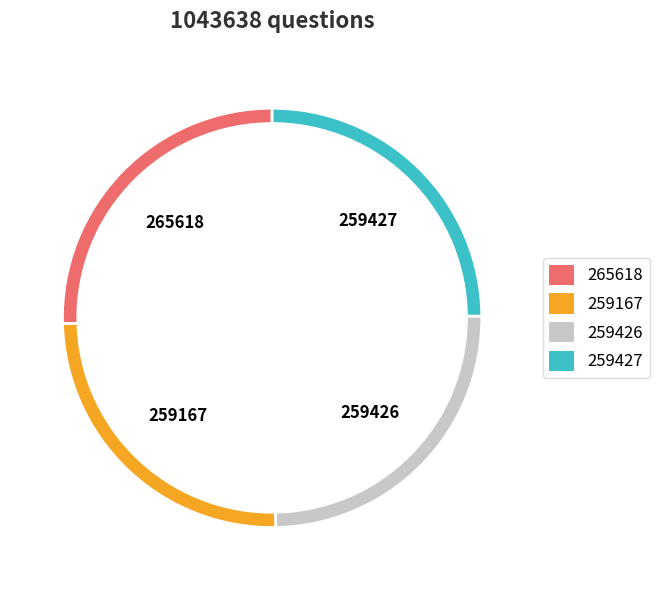

Does any single category account for the majority?

No